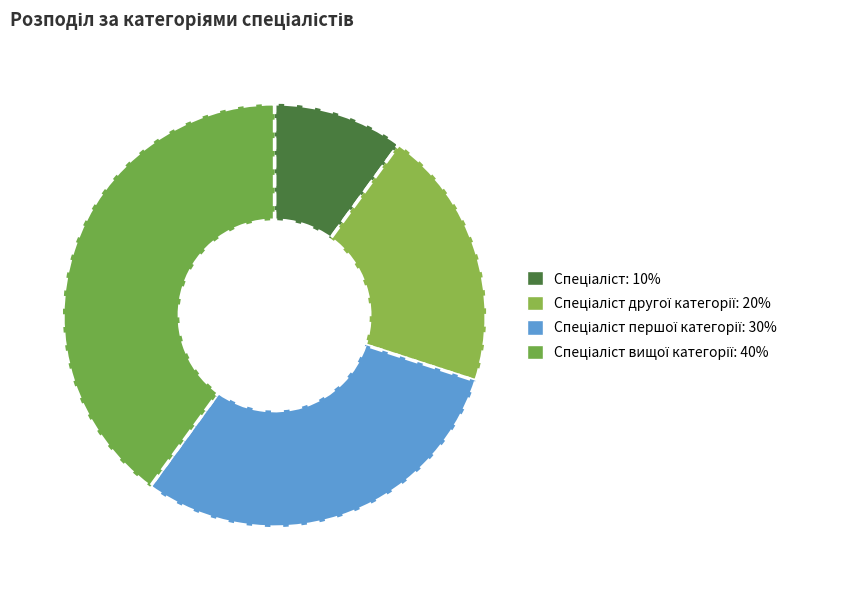

Which category has the smallest portion of the pie?

Спеціаліст